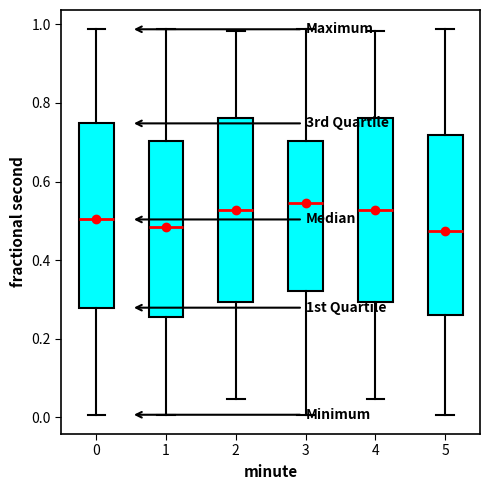

Reading left to right, read every box against the y-axis: the position of its median line, the range the box covers, and the ends of its whiskers. The values are not printed on the chart, so give them approximately, as read against the axis.

0: median 0.50, box 0.28 to 0.74, whiskers 0.00 to 0.98
1: median 0.48, box 0.26 to 0.70, whiskers 0.00 to 0.98
2: median 0.52, box 0.30 to 0.76, whiskers 0.04 to 0.98
3: median 0.54, box 0.32 to 0.70, whiskers 0.00 to 0.98
4: median 0.52, box 0.30 to 0.76, whiskers 0.04 to 0.98
5: median 0.48, box 0.26 to 0.72, whiskers 0.00 to 0.98